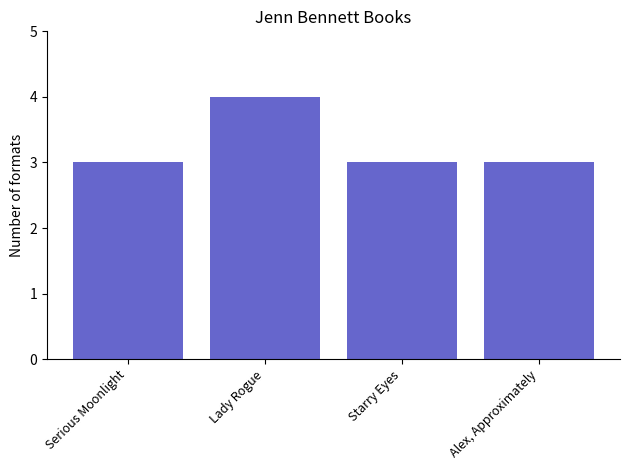

What is the maximum value shown in the chart?

4